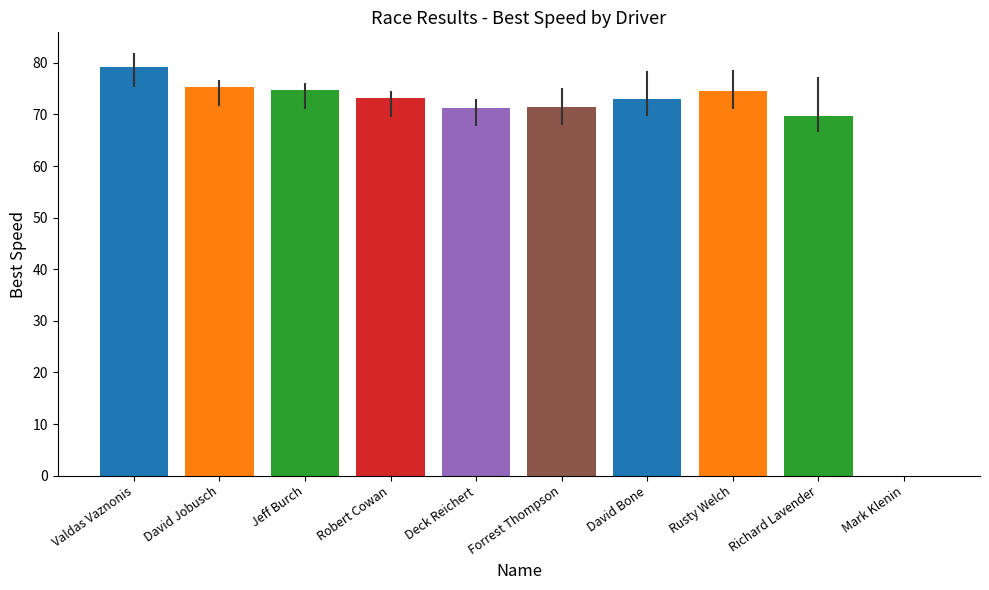

What is the greatest value displayed?

79.1